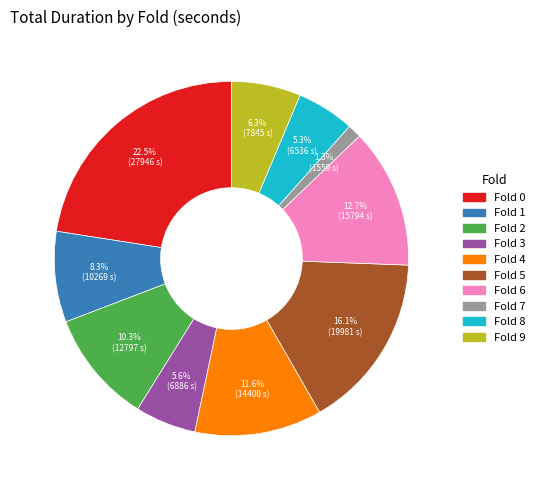

Does any single category account for the majority?

No